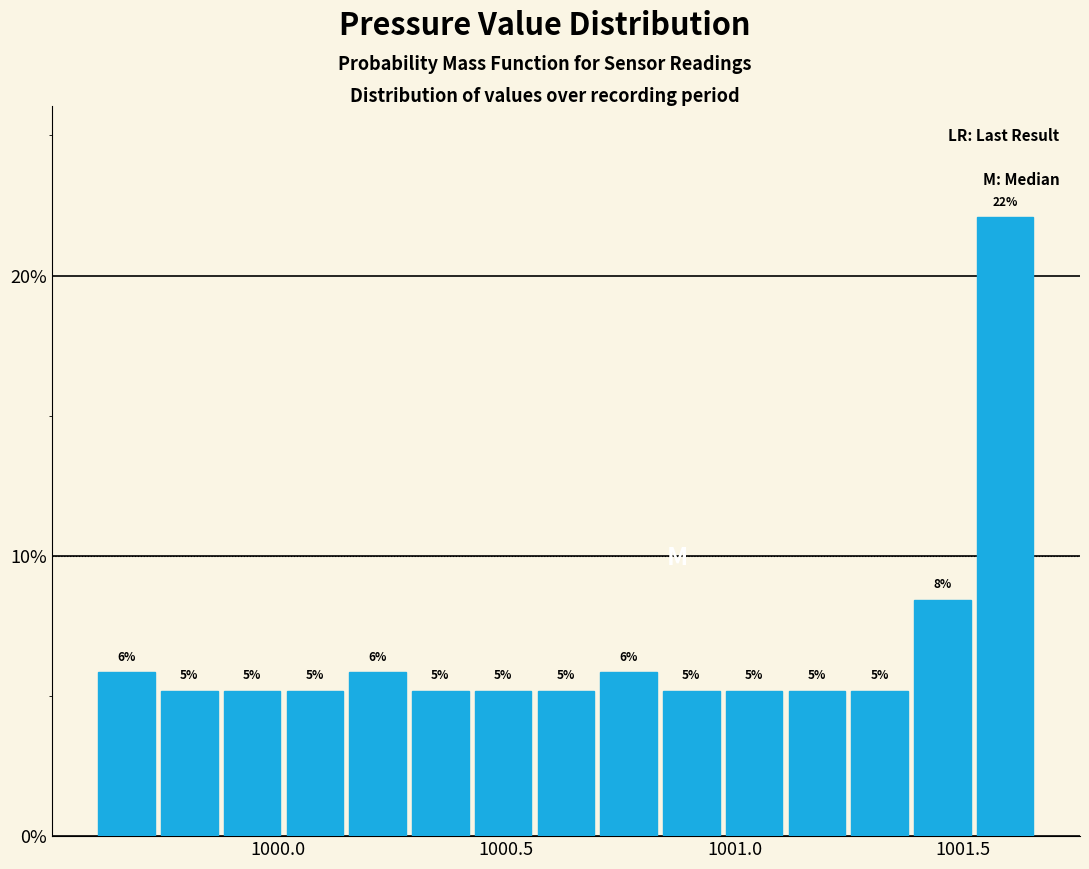

Around what value on the x-axis is the tallest bar? Give the approximate position of its centre, as read against the axis.

1001.60